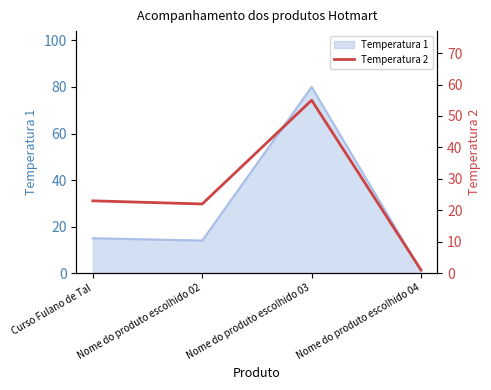

Which has a higher value, Nome do produto escolhido 03 or Nome do produto escolhido 04?

Nome do produto escolhido 03